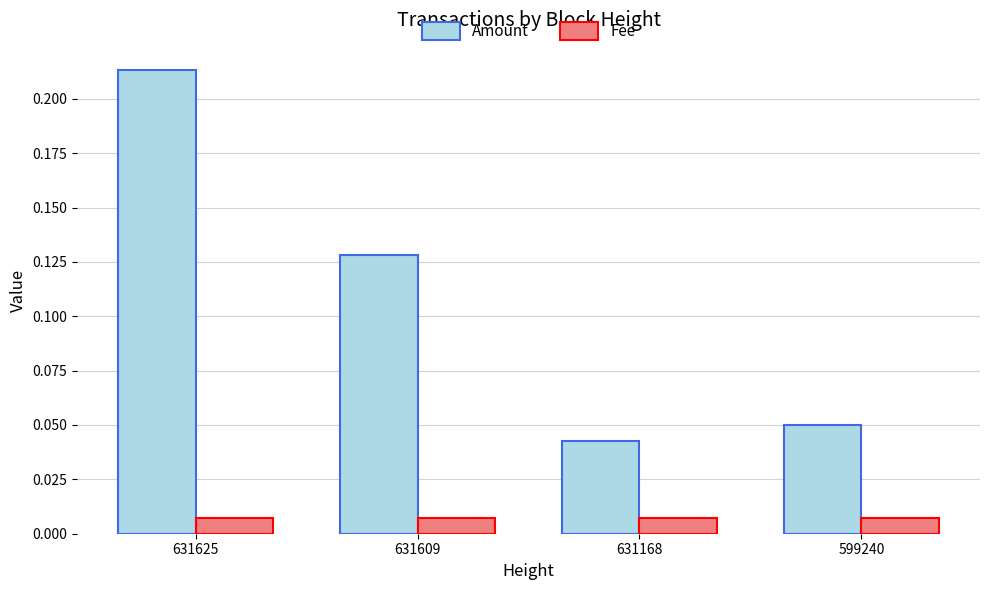

True or false: Amount has a value of 0.1 at 631625.

False